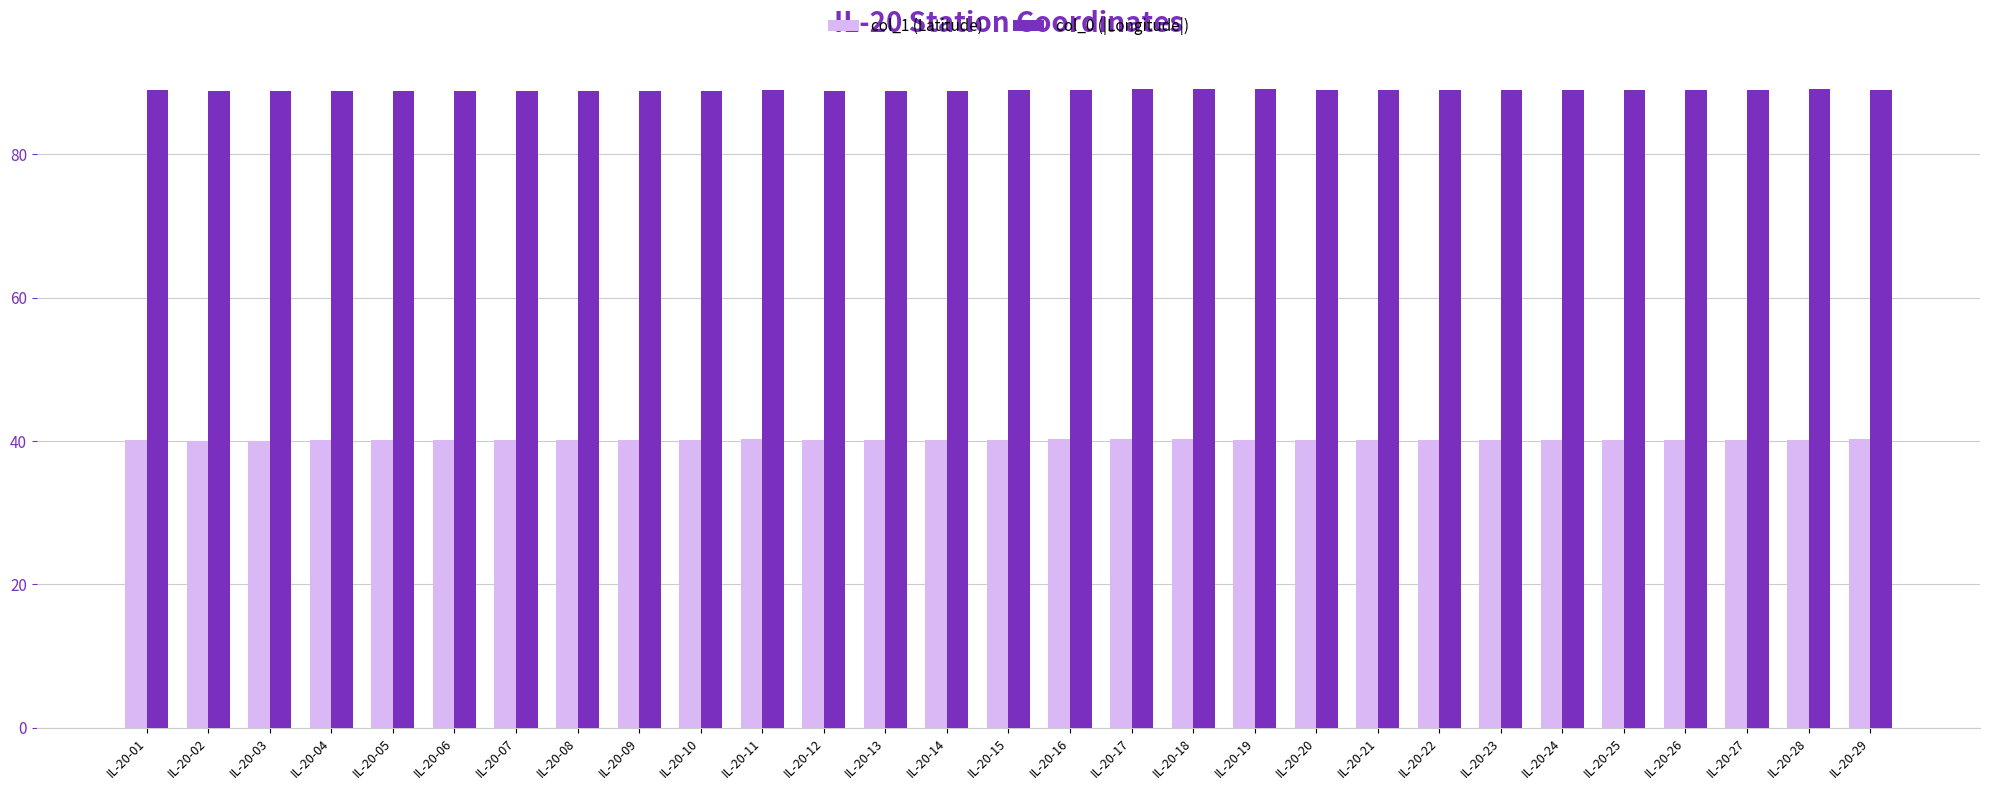

Rank the series by their average value, from highest to lowest.

col_0 (|Longitude|), col_1 (Latitude)